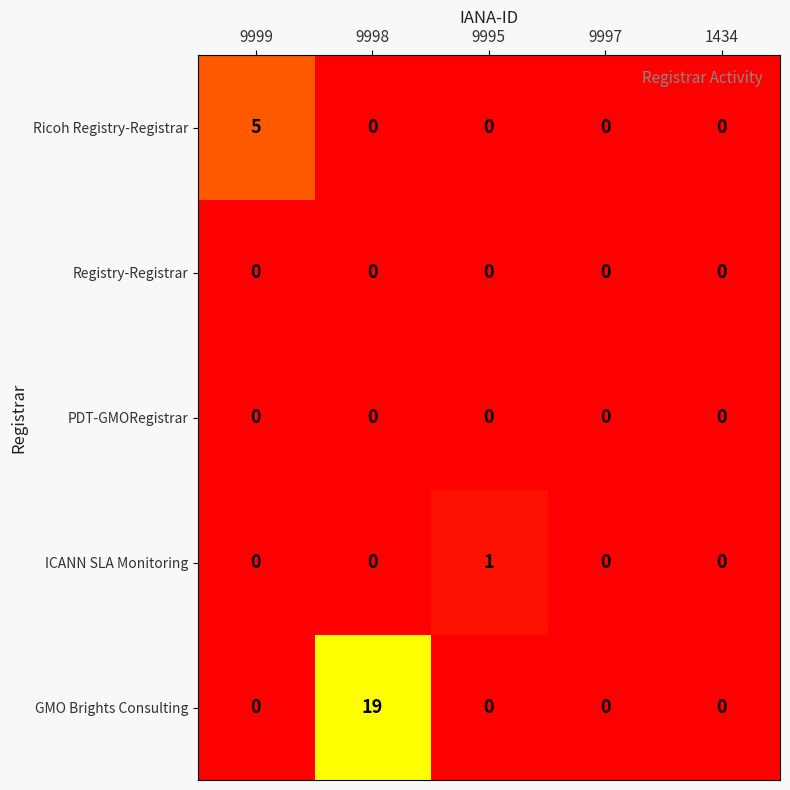

Reading left to right, extract all data points from this chart.

Ricoh Registry-Registrar: 9999=5	9998=0	9995=0	9997=0	1434=0
Registry-Registrar: 9999=0	9998=0	9995=0	9997=0	1434=0
PDT-GMORegistrar: 9999=0	9998=0	9995=0	9997=0	1434=0
ICANN SLA Monitoring: 9999=0	9998=0	9995=1	9997=0	1434=0
GMO Brights Consulting: 9999=0	9998=19	9995=0	9997=0	1434=0